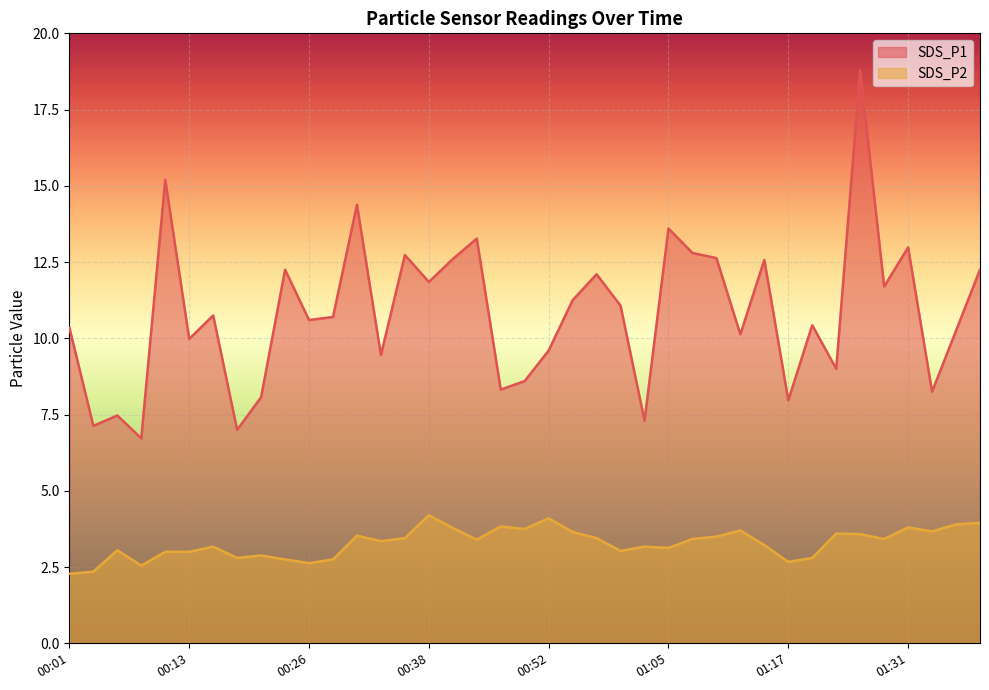

What position from the left is 00:57?

23